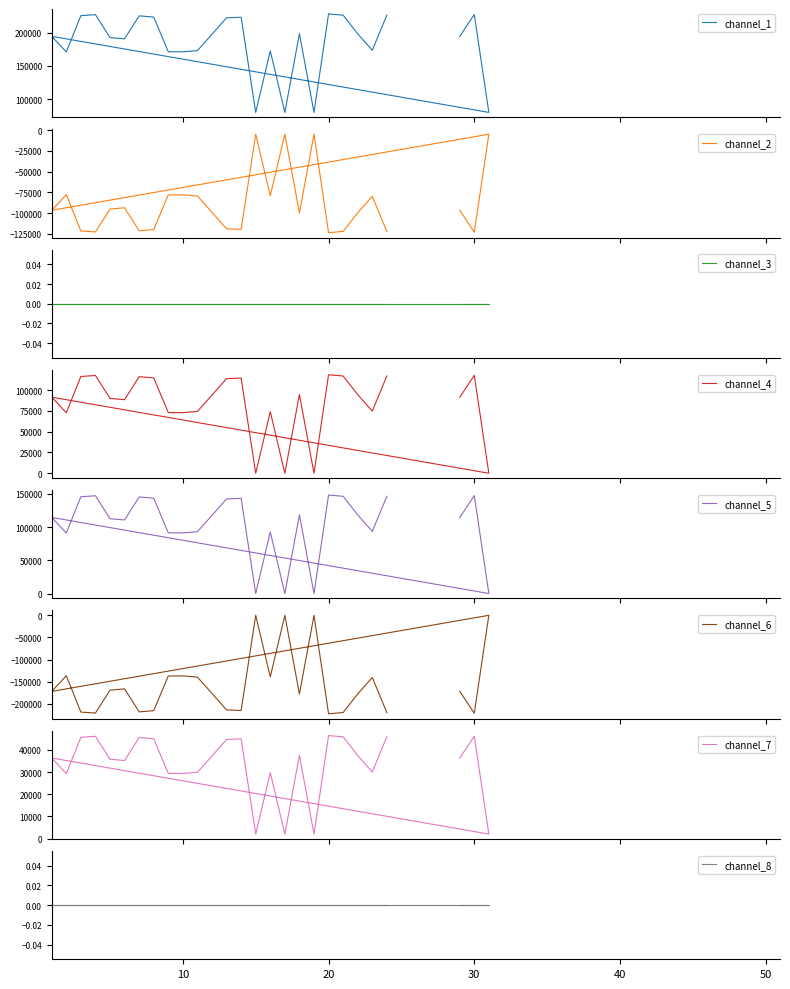

How many categories are shown in the chart?

27